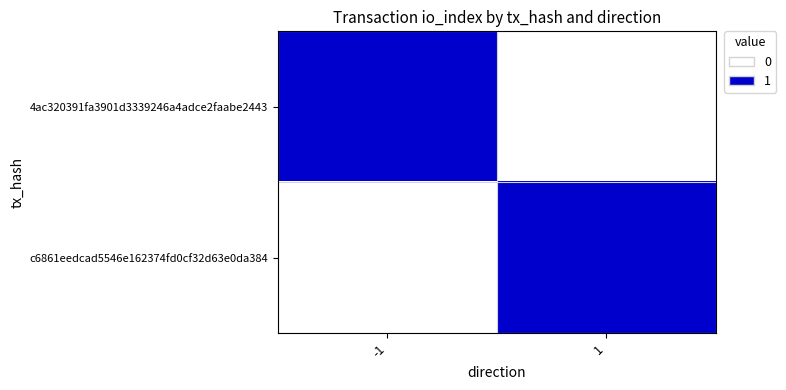

Rank the series by their maximum value, from lowest to highest.

4ac320391fa3901d3339246a4adce2faabe2443, c6861eedcad5546e162374fd0cf32d63e0da384